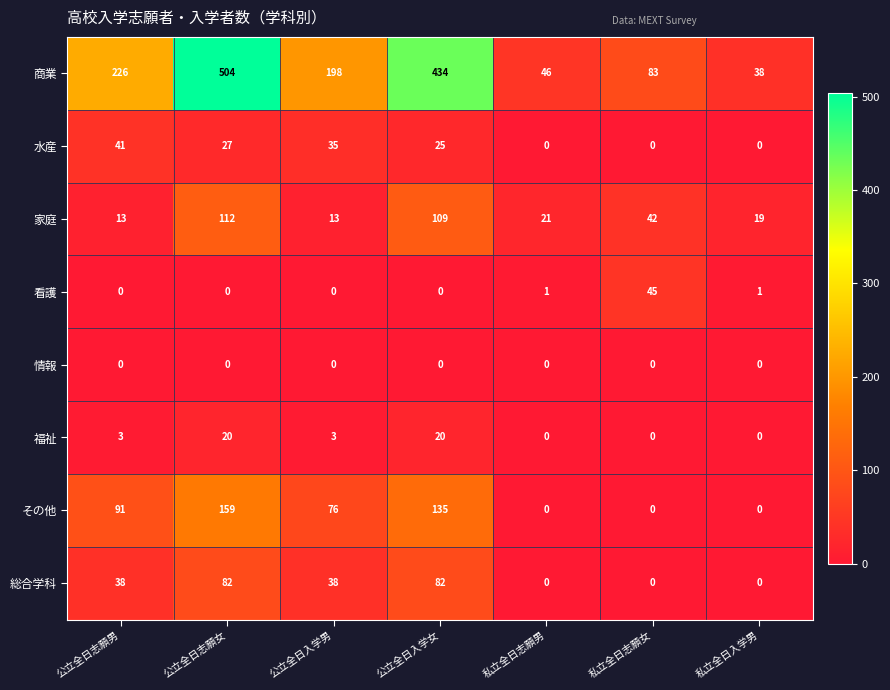

Between 公立全日入学男 and 私立全日入学男, which series saw the biggest shift?

商業